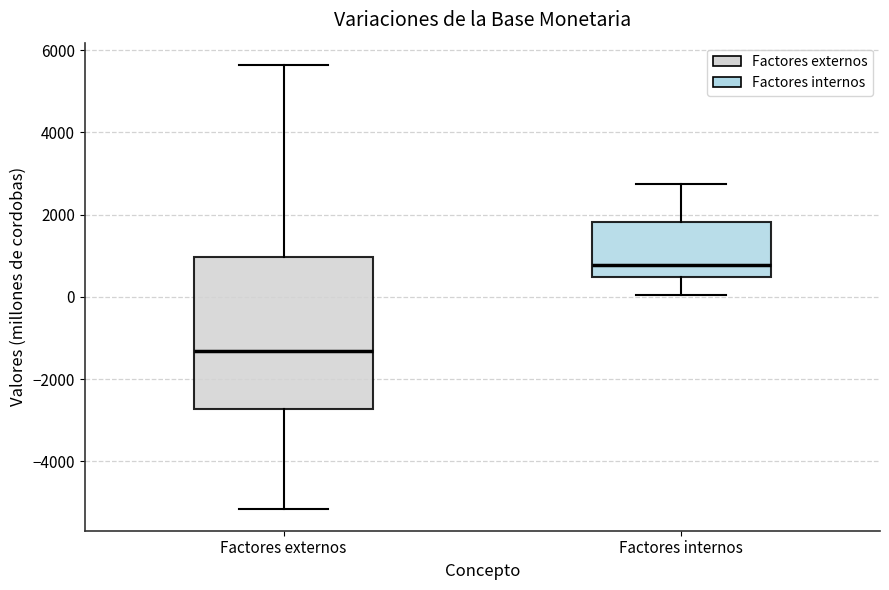

Reading left to right, read every box against the y-axis: the position of its median line, the range the box covers, and the ends of its whiskers. The values are not printed on the chart, so give them approximately, as read against the axis.

Factores externos: median -1400, box -2800 to 1000, whiskers -5200 to 5600
Factores internos: median 800, box 400 to 1800, whiskers 0 to 2800